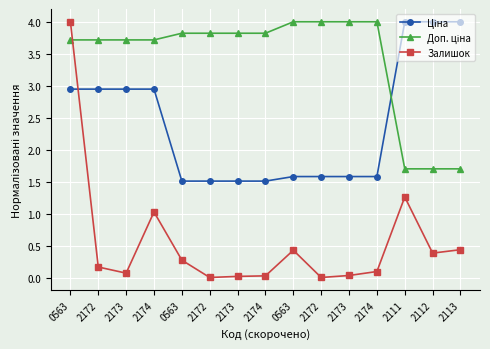

Where do Доп. ціна and Ціна first cross each other?

2174 and 2111